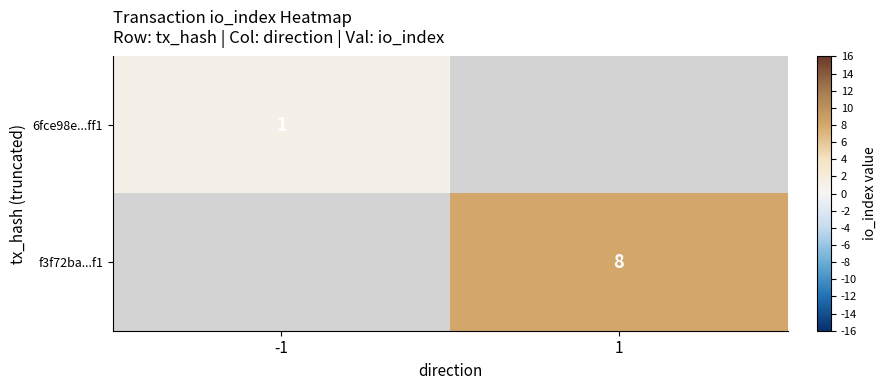

The value of f3f72ba...f1 at 1 is 3. True or false?

False